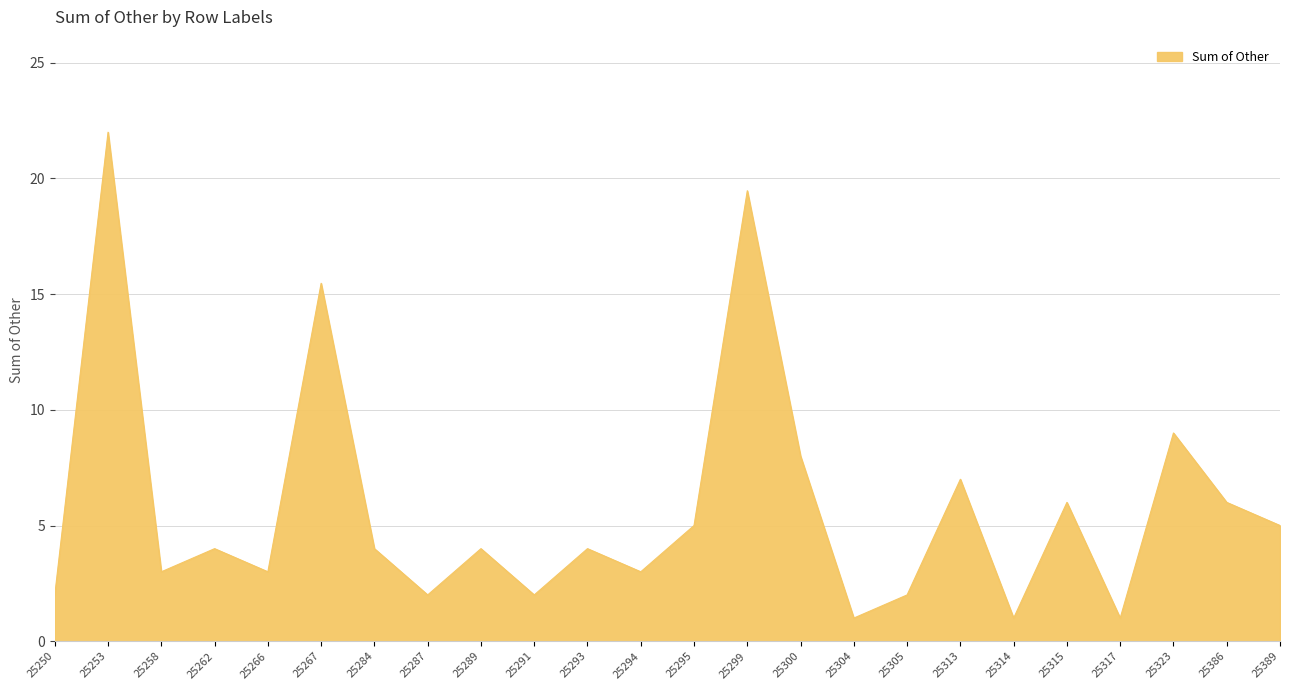

Is it true that the value at 25289 is 4.0?

True